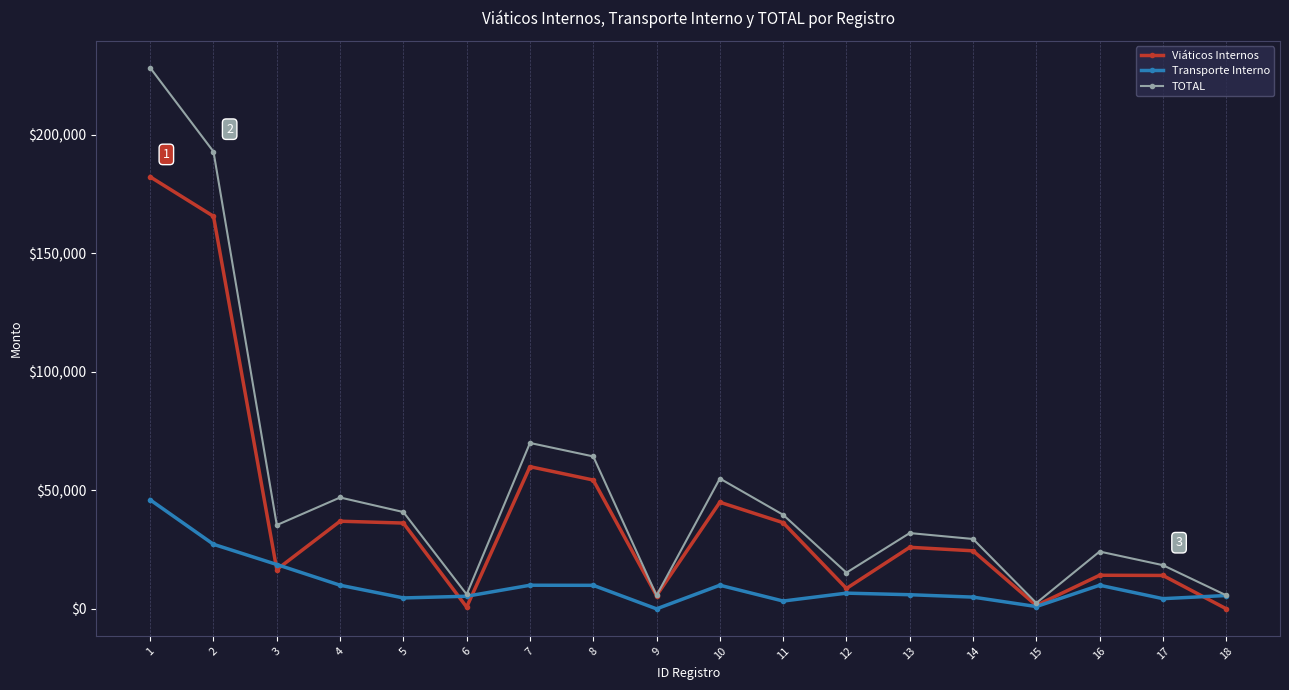

True or false: Transporte Interno and Viáticos Internos cross at least once.

True